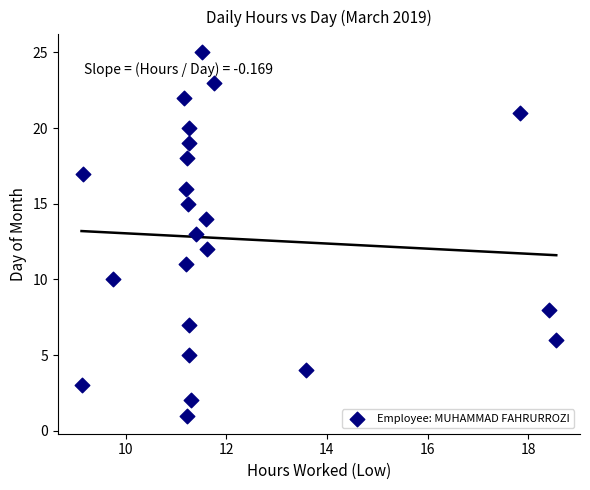

Count the number of points in this scatter plot.

23